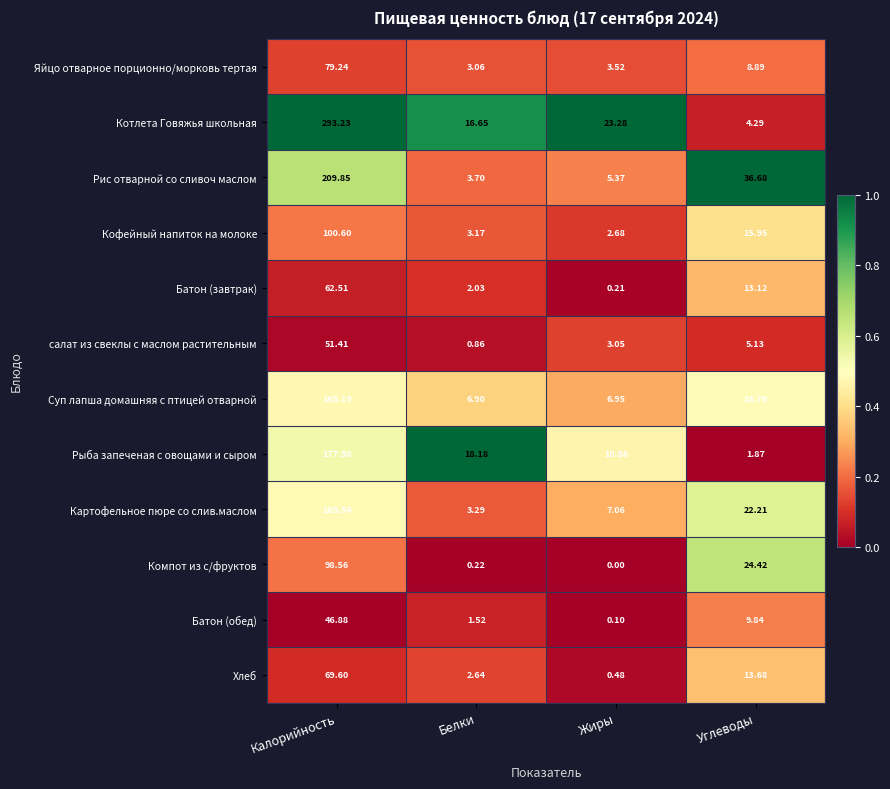

Where does the Картофельное пюре со слив.маслом series first go above 22?

Калорийность